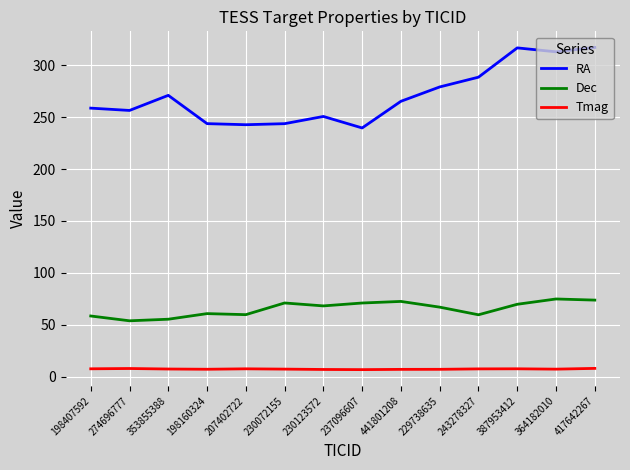

Rank the series by their average value, from highest to lowest.

RA, Dec, Tmag